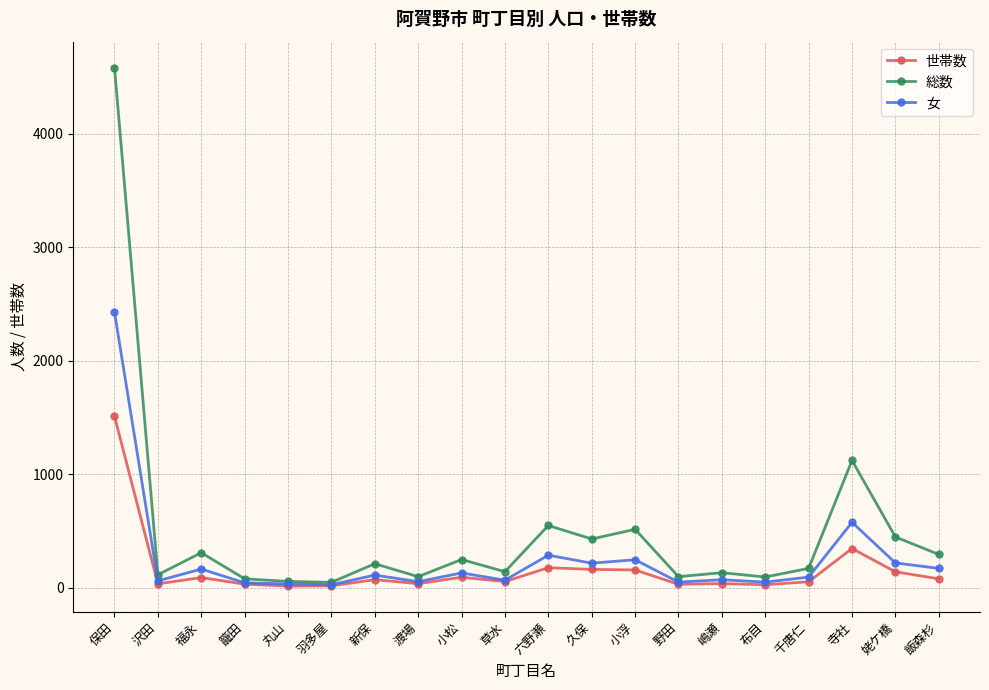

What is the spread (max minus min) of values at 丸山?

41